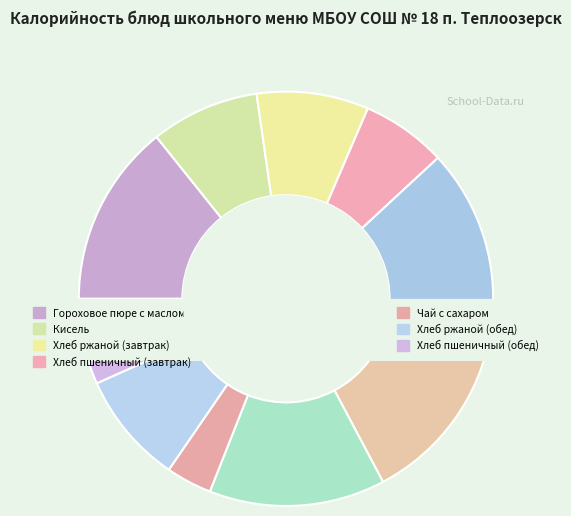

What is the smallest slice in the pie chart?

Чай с сахаром